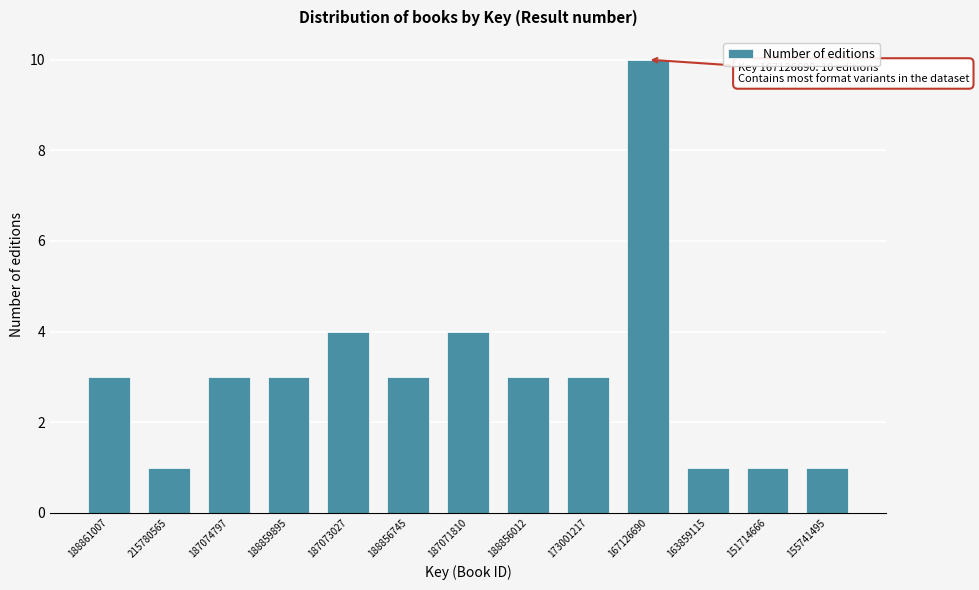

Reading left to right, what are all the values shown in this chart?

3	1	3	3	4	3	4	3	3	10	1	1	1